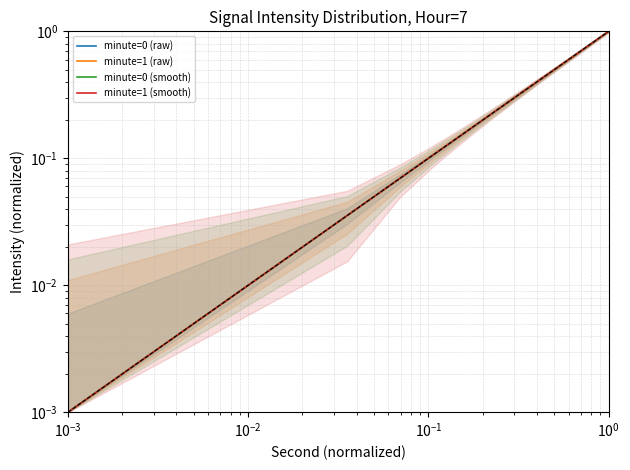

How many lines are shown in the chart?

4